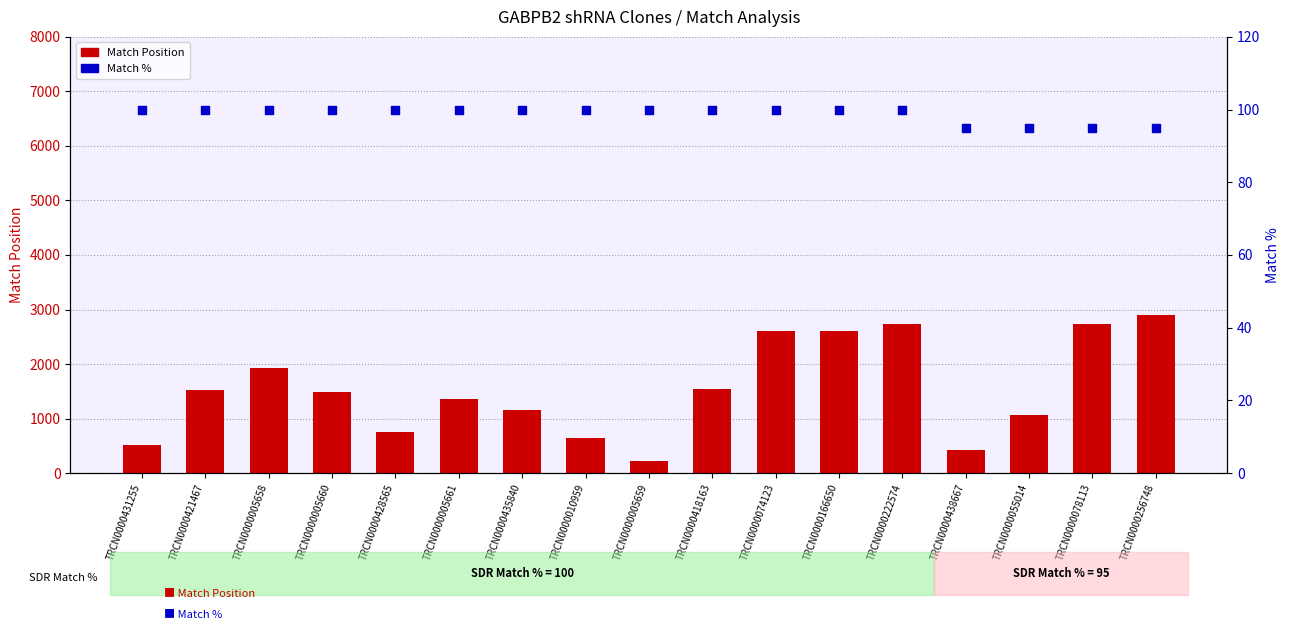

At which category is the sum across all series the highest?

TRCN0000256748